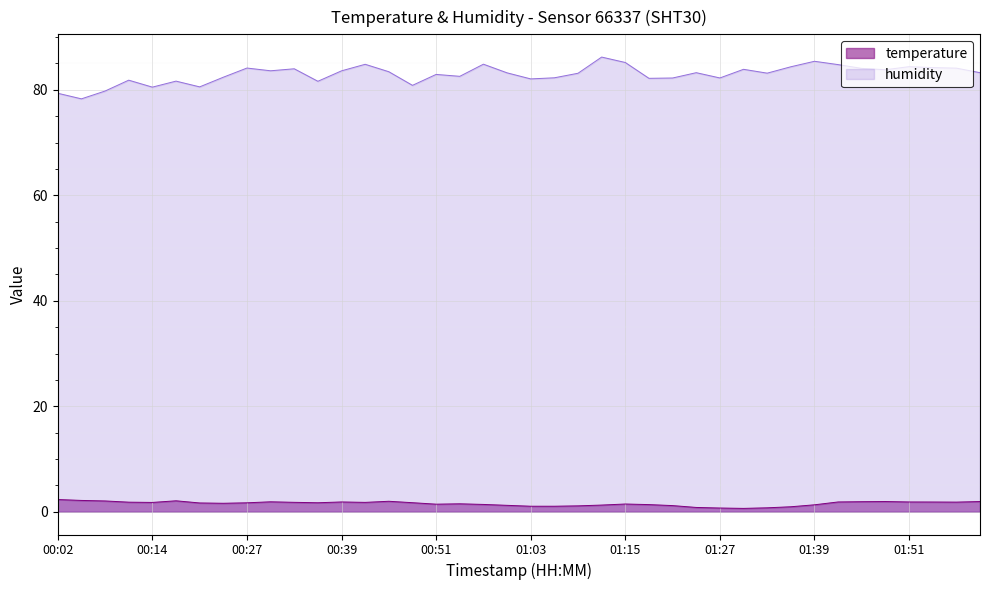

True or false: temperature and humidity cross at least once.

False